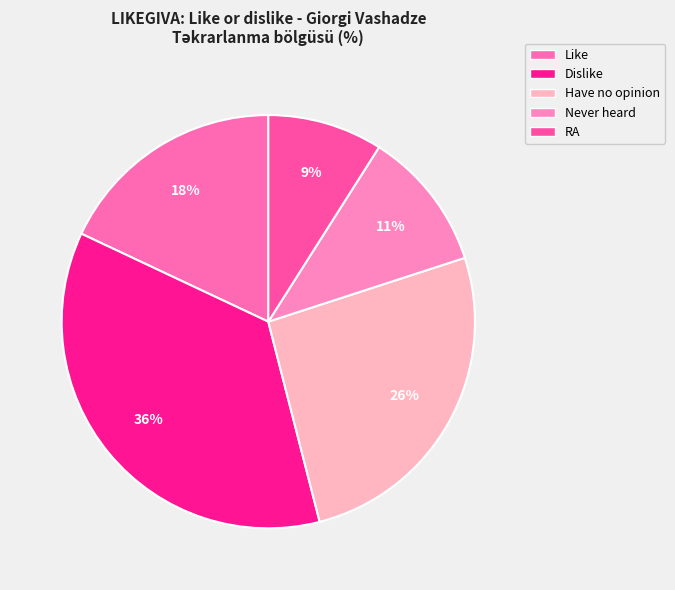

To the nearest percent, what is the combined percentage of Never heard and Like?

29%